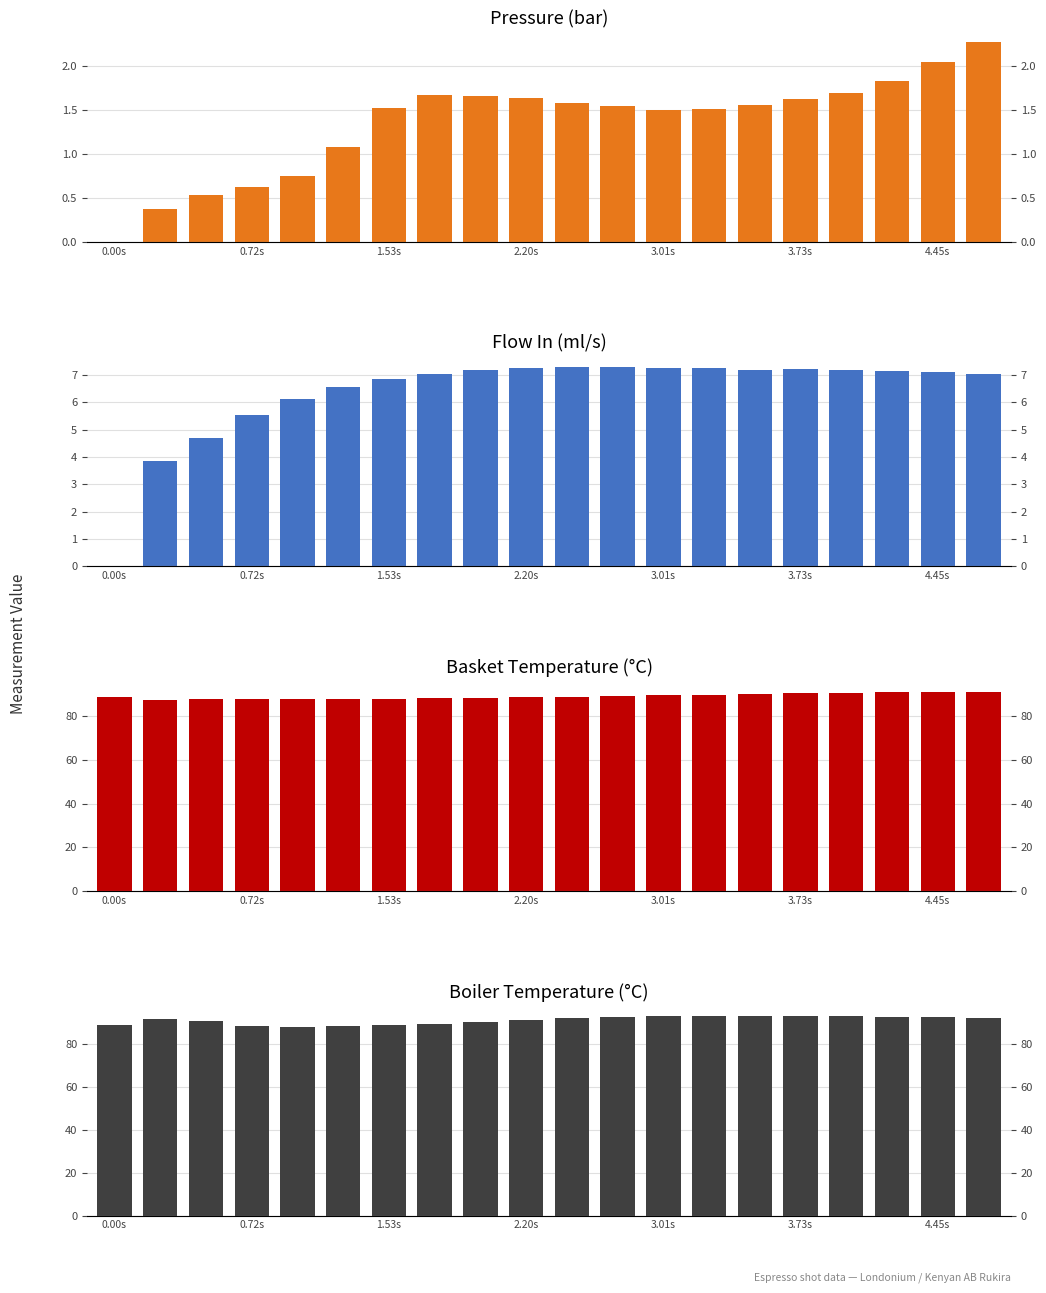

Reading left to right, extract all data points from this chart.

pressure: 0.0	0.4	0.5	0.6	0.8	1.1	1.5	1.7	1.7	1.6	1.6	1.6	1.5	1.5	1.6	1.6	1.7	1.8	2.0	2.3
flow_in: 0.0	3.9	4.7	5.5	6.1	6.5	6.8	7.0	7.2	7.3	7.3	7.3	7.3	7.3	7.2	7.2	7.2	7.2	7.1	7.0
water_temperature_basket: 89.0	87.5	87.8	87.8	87.7	87.8	87.9	88.1	88.3	88.6	88.9	89.2	89.6	89.8	90.2	90.5	90.7	91.0	91.2	91.3
water_temperature_in: 89.0	91.6	90.8	88.5	88.1	88.2	88.7	89.3	90.3	91.2	92.0	92.5	92.8	93.0	93.0	93.0	92.9	92.6	92.4	92.1